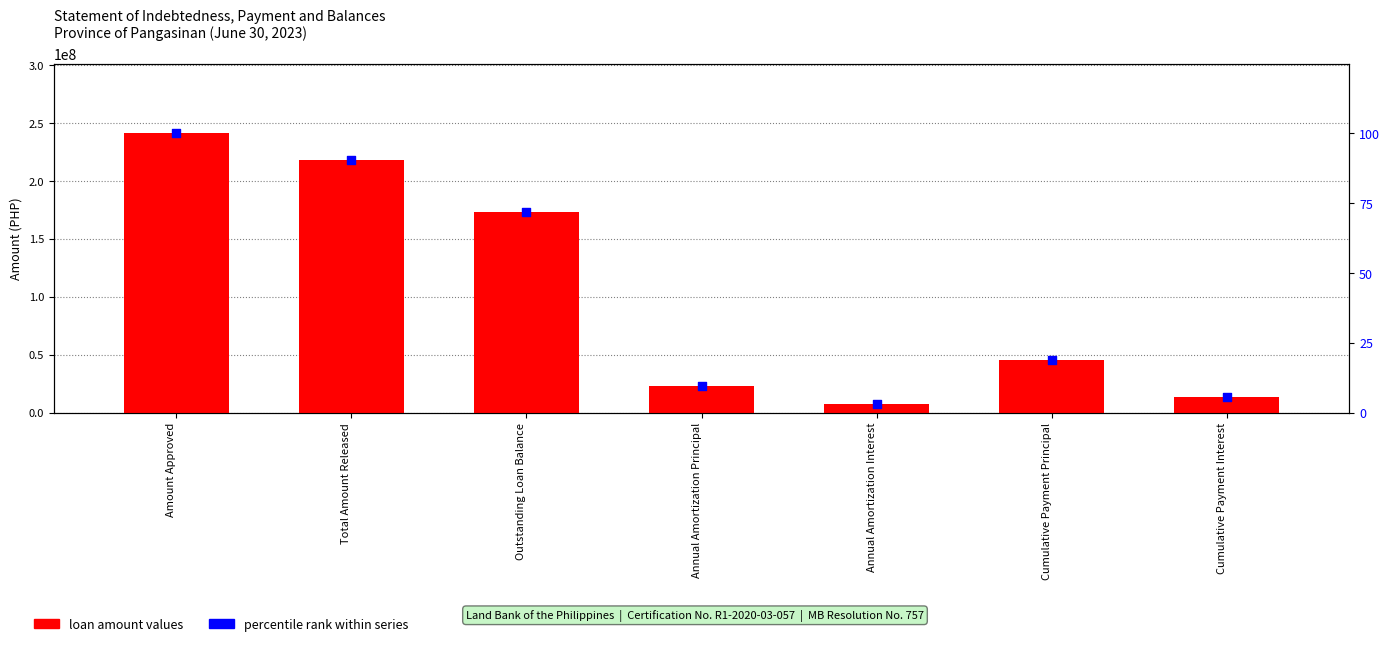

Which series has the largest total across all categories?

loan amount values